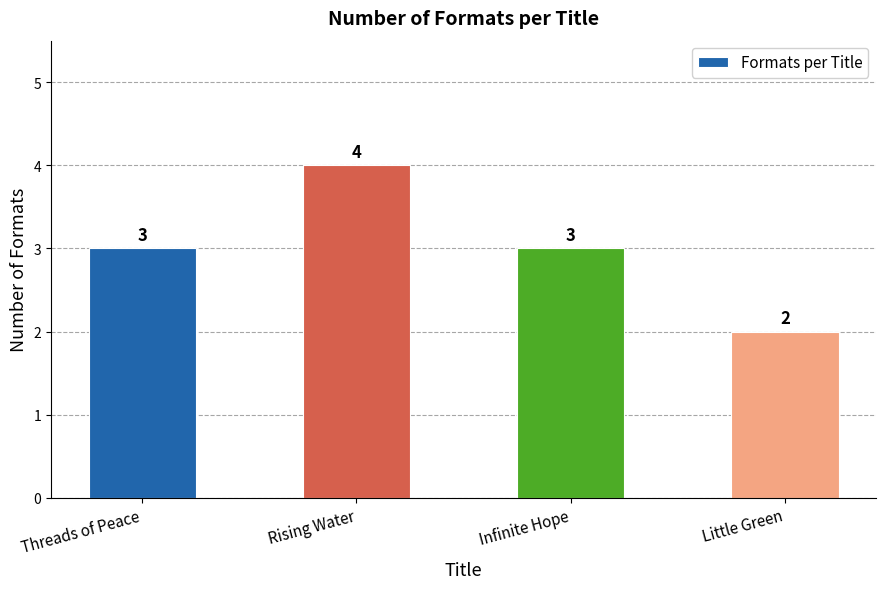

At which category does the chart reach its minimum across all series?

Little Green